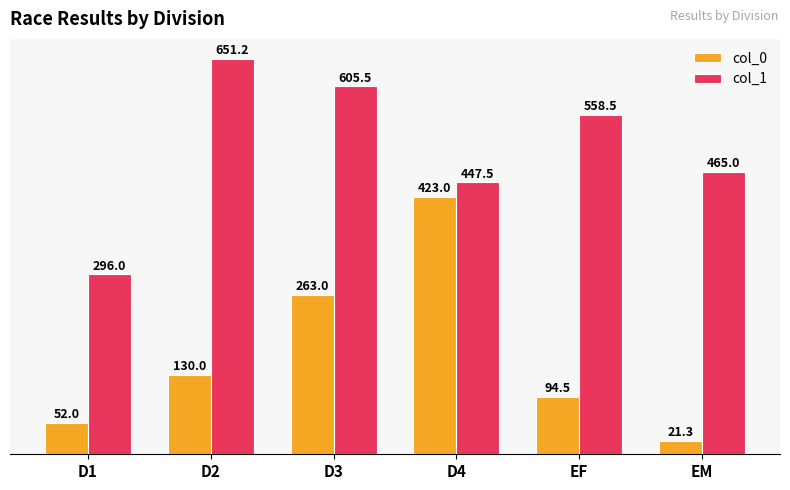

Between D2 and EF, which series saw the biggest shift?

col_1